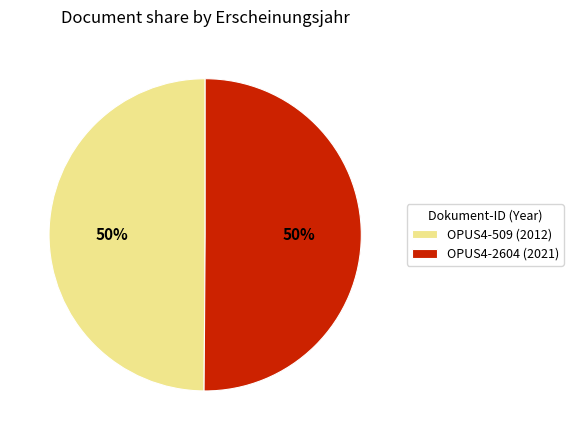

Approximately how many times larger is the value at OPUS4-2604 compared to OPUS4-509?

1.0